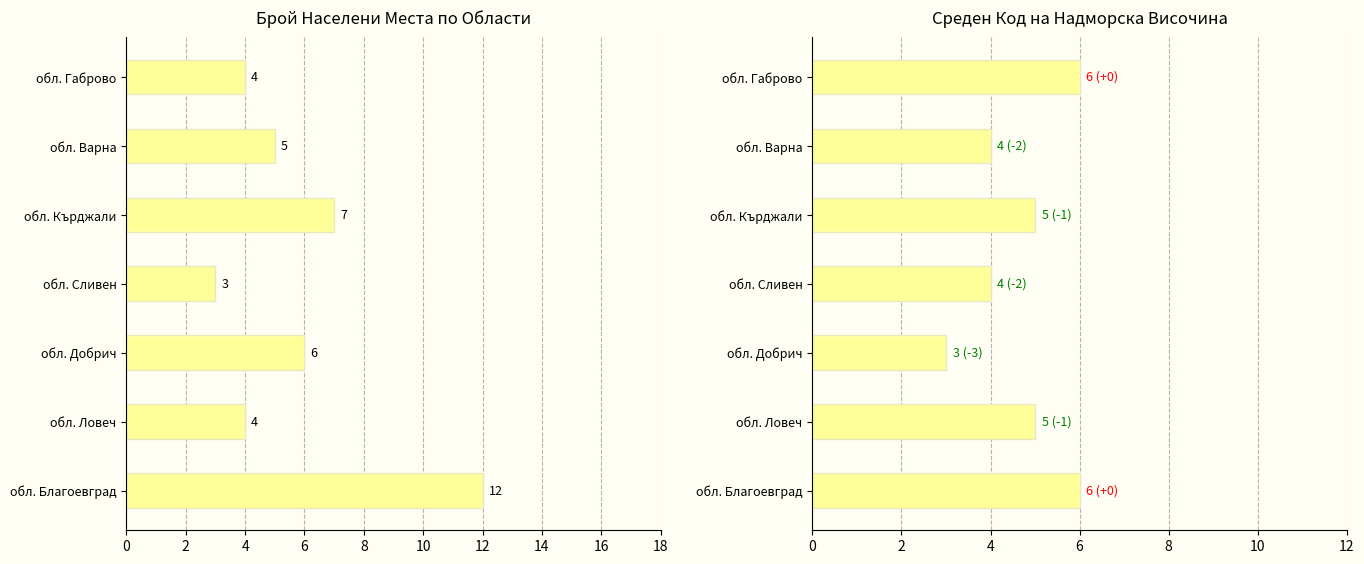

How many Брой Населени Места values are between 4 and 7?

5